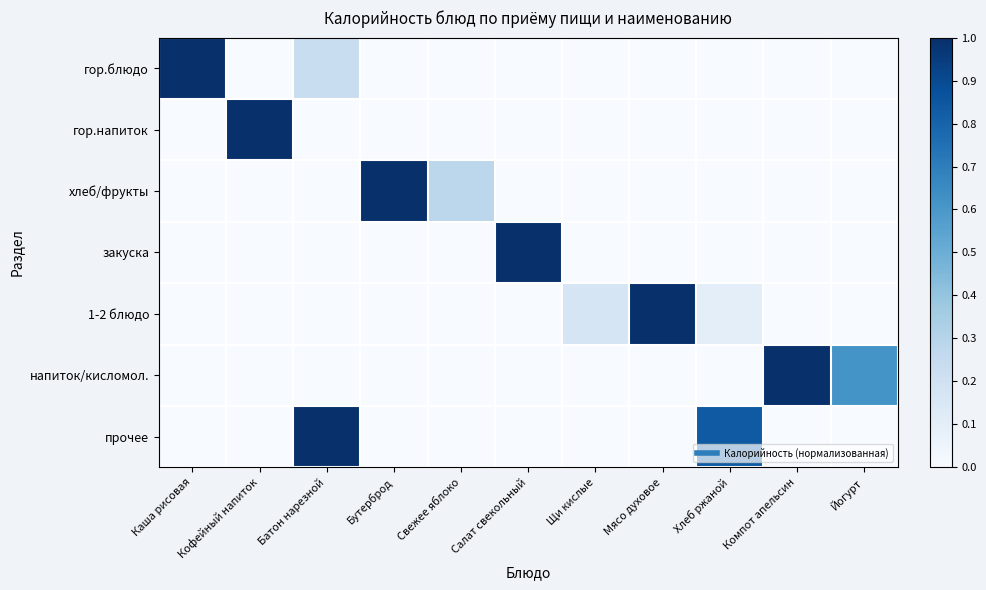

Reading left to right, extract all data points from this chart.

гор.блюдо: Каша рисовая=1.0	Кофейный напиток=0.0	Батон нарезной=0.2	Бутерброд=0.0	Свежее яблоко=0.0	Салат свекольный=0.0	Щи кислые=0.0	Мясо духовое=0.0	Хлеб ржаной=0.0	Компот апельсин=0.0	Йогурт=0.0
гор.напиток: Каша рисовая=0.0	Кофейный напиток=1.0	Батон нарезной=0.0	Бутерброд=0.0	Свежее яблоко=0.0	Салат свекольный=0.0	Щи кислые=0.0	Мясо духовое=0.0	Хлеб ржаной=0.0	Компот апельсин=0.0	Йогурт=0.0
хлеб/фрукты: Каша рисовая=0.0	Кофейный напиток=0.0	Батон нарезной=0.0	Бутерброд=1.0	Свежее яблоко=0.3	Салат свекольный=0.0	Щи кислые=0.0	Мясо духовое=0.0	Хлеб ржаной=0.0	Компот апельсин=0.0	Йогурт=0.0
закуска: Каша рисовая=0.0	Кофейный напиток=0.0	Батон нарезной=0.0	Бутерброд=0.0	Свежее яблоко=0.0	Салат свекольный=1.0	Щи кислые=0.0	Мясо духовое=0.0	Хлеб ржаной=0.0	Компот апельсин=0.0	Йогурт=0.0
1-2 блюдо: Каша рисовая=0.0	Кофейный напиток=0.0	Батон нарезной=0.0	Бутерброд=0.0	Свежее яблоко=0.0	Салат свекольный=0.0	Щи кислые=0.2	Мясо духовое=1.0	Хлеб ржаной=0.1	Компот апельсин=0.0	Йогурт=0.0
напиток/кисломол.: Каша рисовая=0.0	Кофейный напиток=0.0	Батон нарезной=0.0	Бутерброд=0.0	Свежее яблоко=0.0	Салат свекольный=0.0	Щи кислые=0.0	Мясо духовое=0.0	Хлеб ржаной=0.0	Компот апельсин=1.0	Йогурт=0.6
прочее: Каша рисовая=0.0	Кофейный напиток=0.0	Батон нарезной=1.0	Бутерброд=0.0	Свежее яблоко=0.0	Салат свекольный=0.0	Щи кислые=0.0	Мясо духовое=0.0	Хлеб ржаной=0.8	Компот апельсин=0.0	Йогурт=0.0